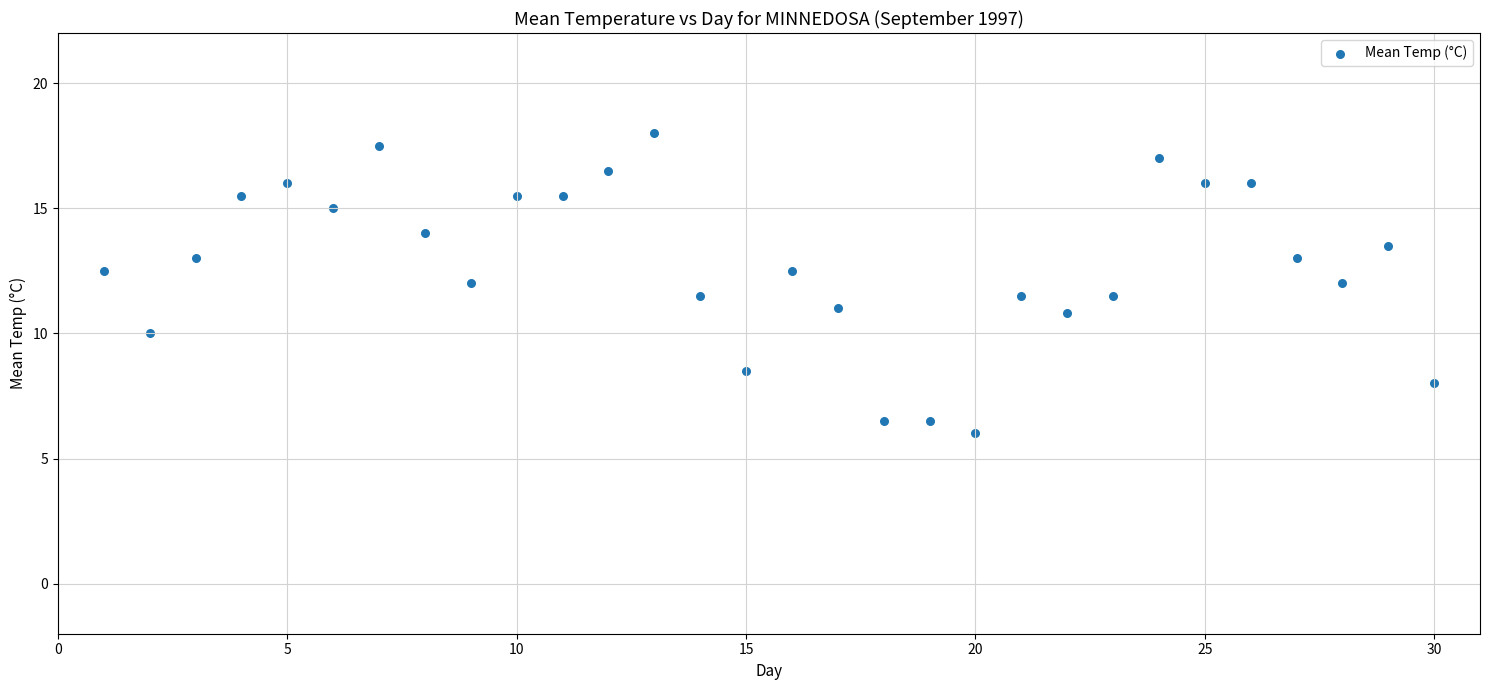

What is the range of X values (max minus min)?

29.0